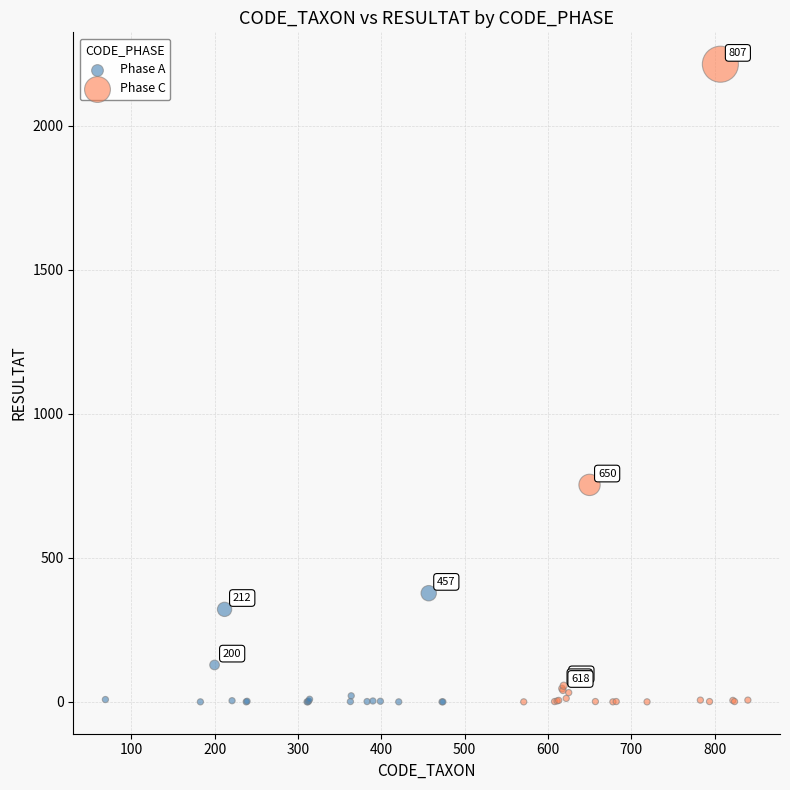

Which series has the largest Y range (max minus min)?

Phase C